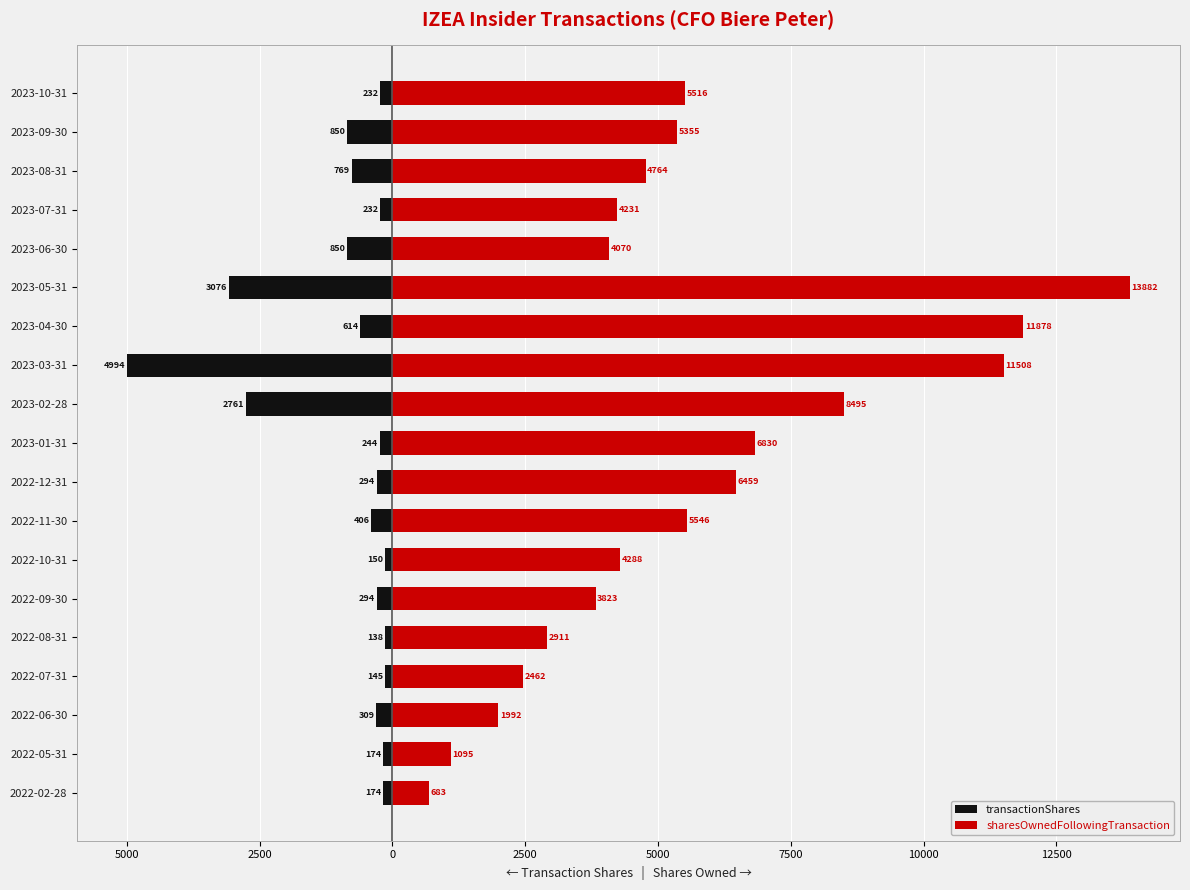

Is it true that sharesOwnedFollowingTransaction equals 10523 at 2023-01-31?

False